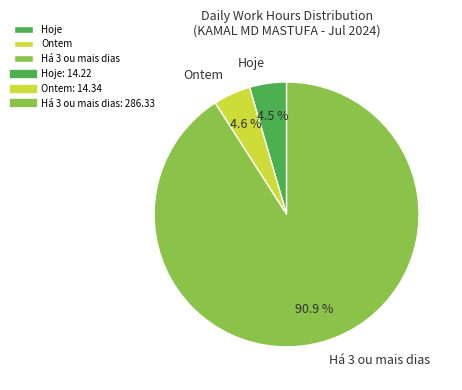

Does Há 3 ou mais dias represent more than half of the total?

Yes